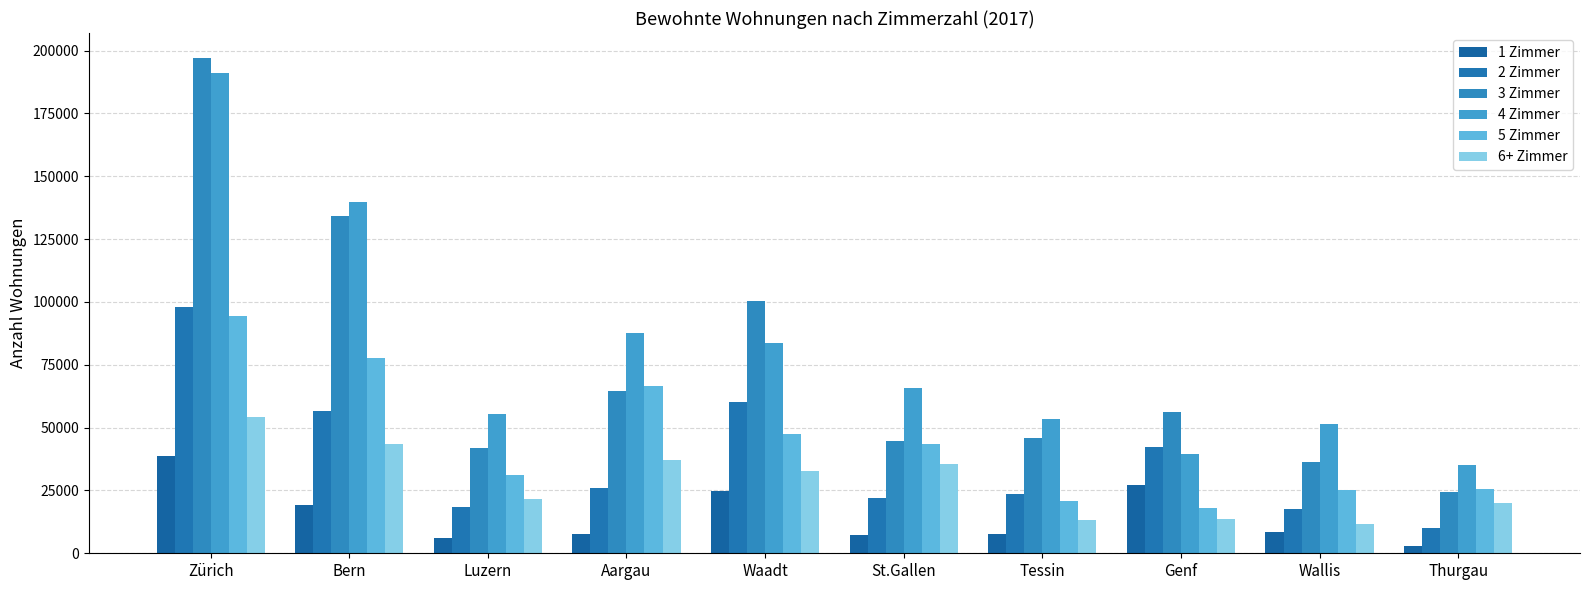

How many distinct data groups are displayed?

6